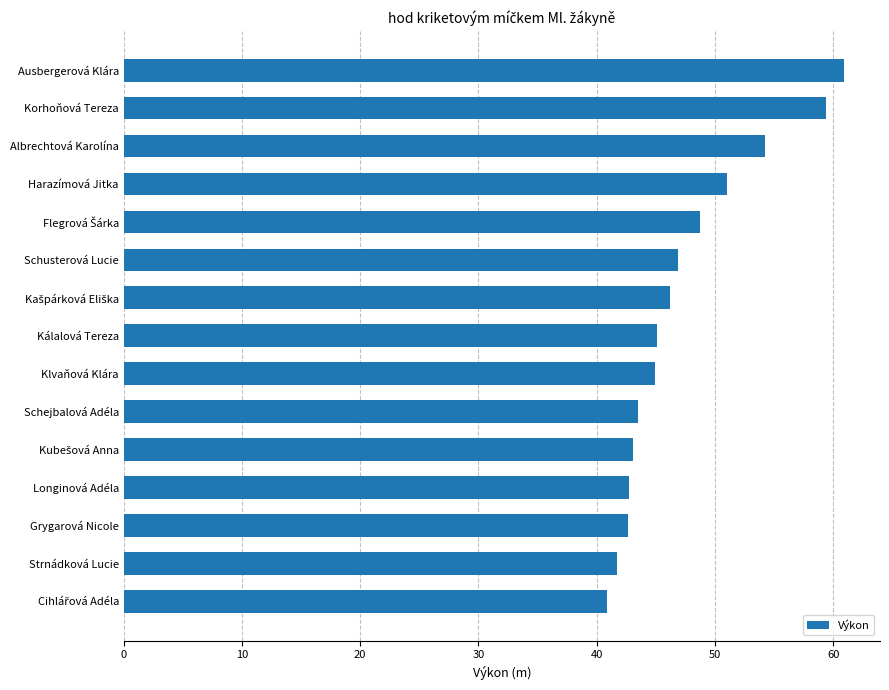

Approximately how many times larger is the value at Ausbergerová Klára compared to Klvaňová Klára?

1.4